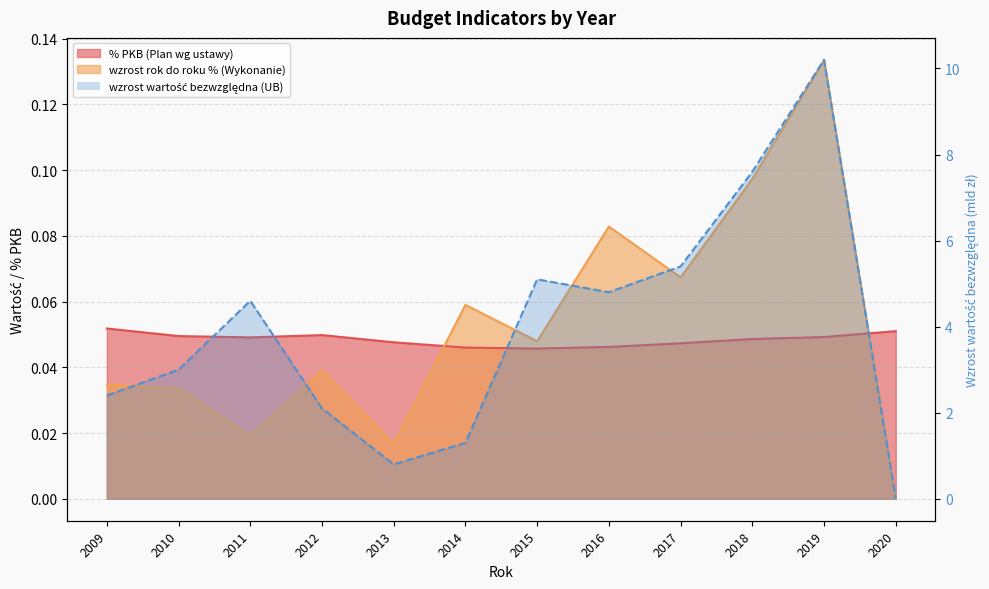

What is the sum of all % PKB (Plan wg ustawy) values?

0.6